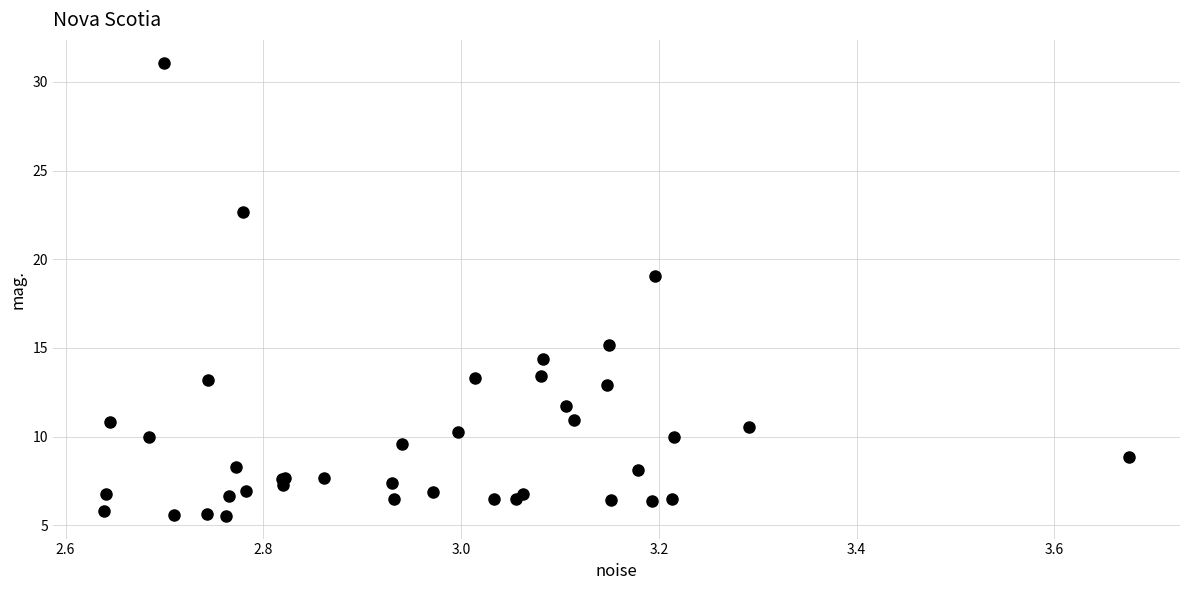

What Y value in the scatter plot is closest to 18?

19.0